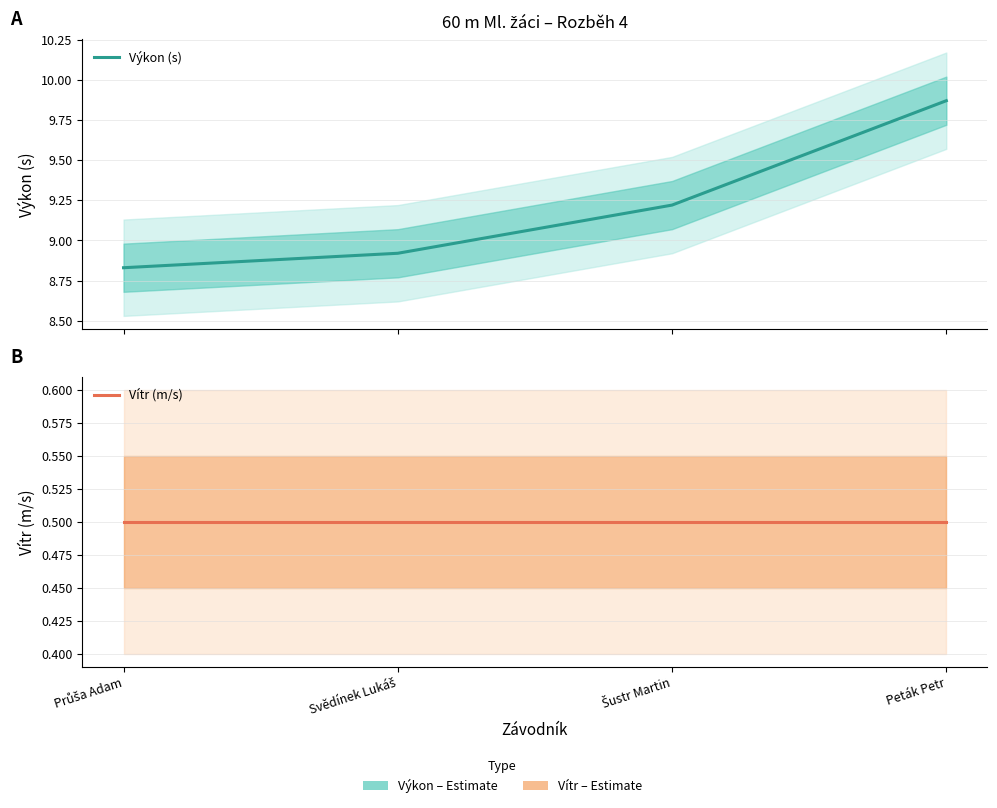

Reading left to right, transcribe all the data shown in this chart.

Výkon (s): 8.8	8.9	9.2	9.9
Vítr (m/s): 0.5	0.5	0.5	0.5